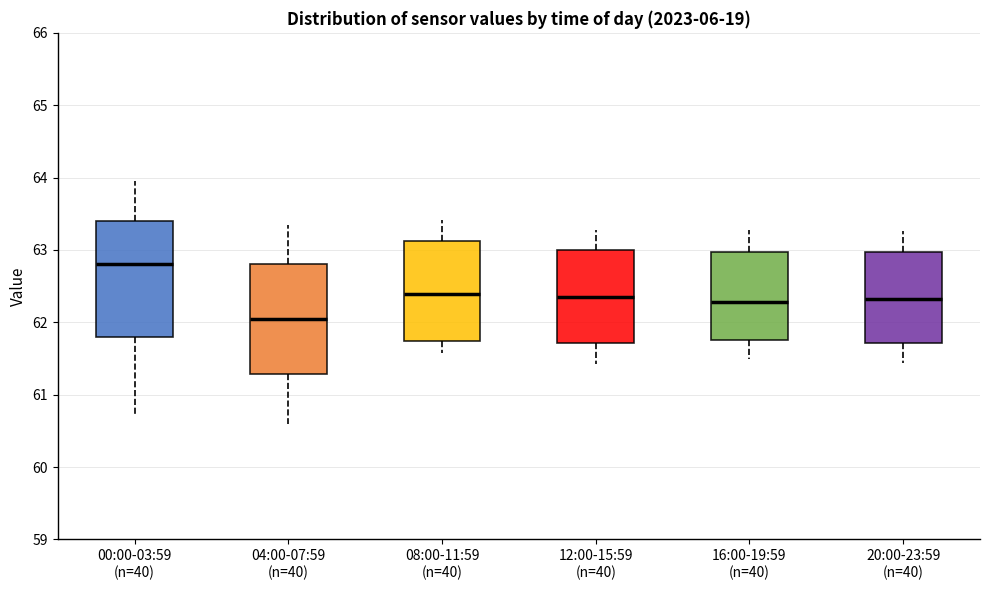

Which box's median line is the lowest?

04:00-07:59 (n=40)